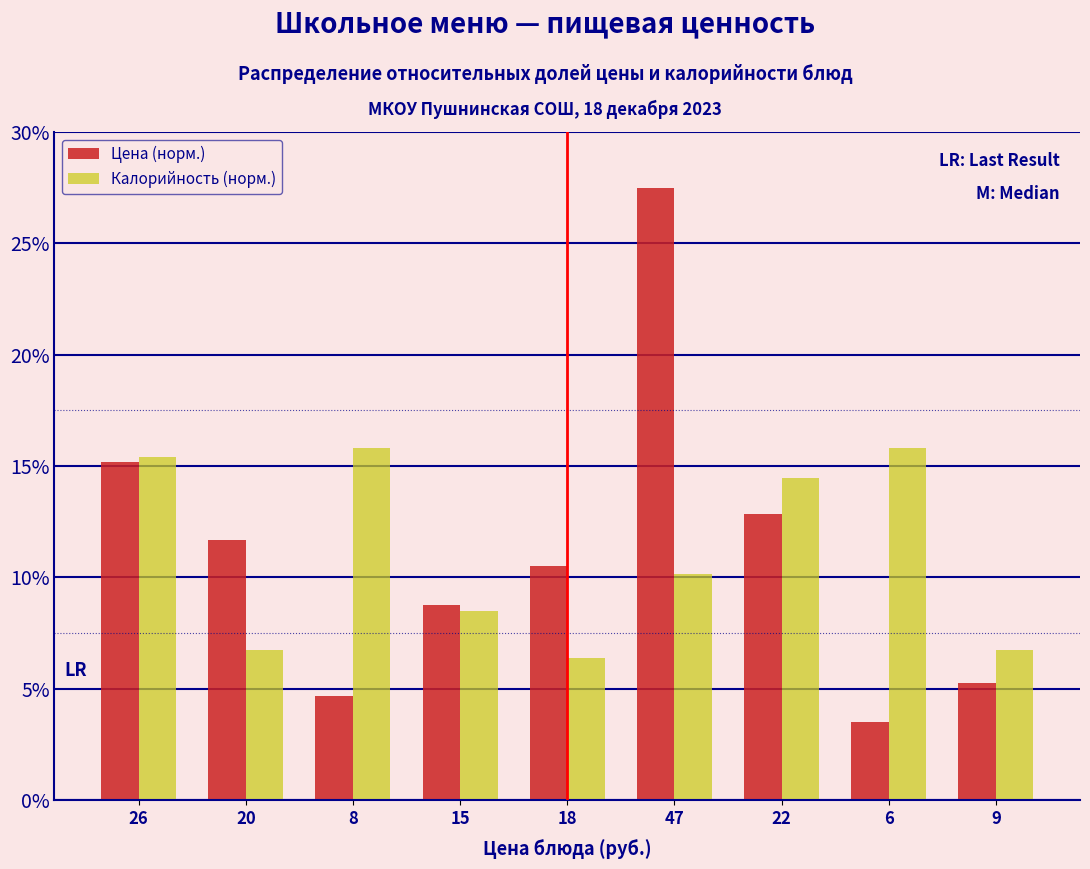

What are all the series names shown in the legend?

Цена (норм.), Калорийность (норм.)